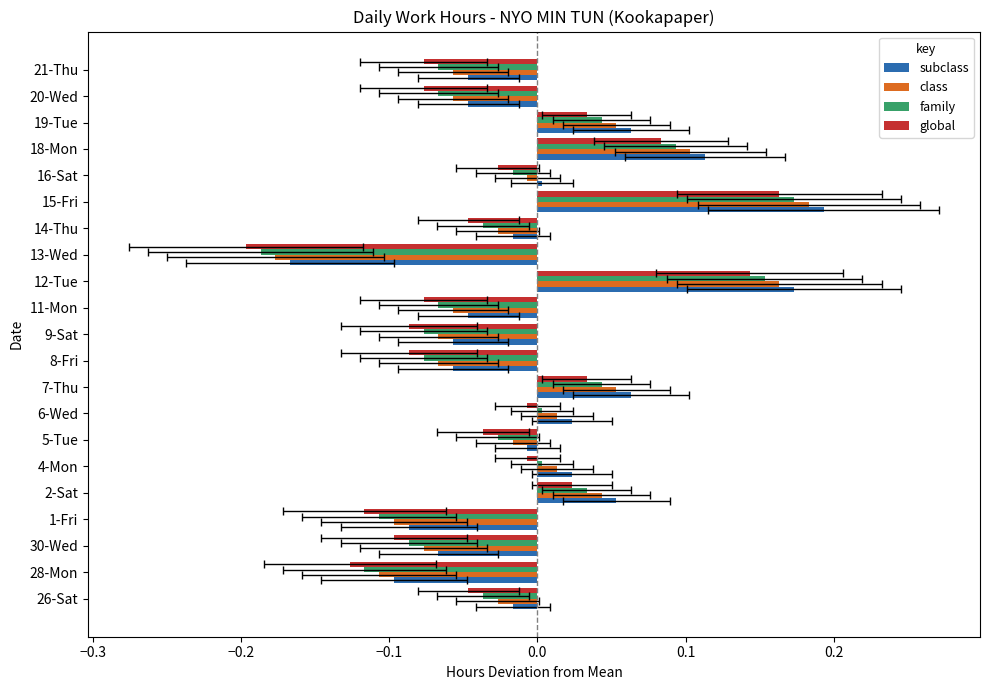

How many negative values does the class series have?

13